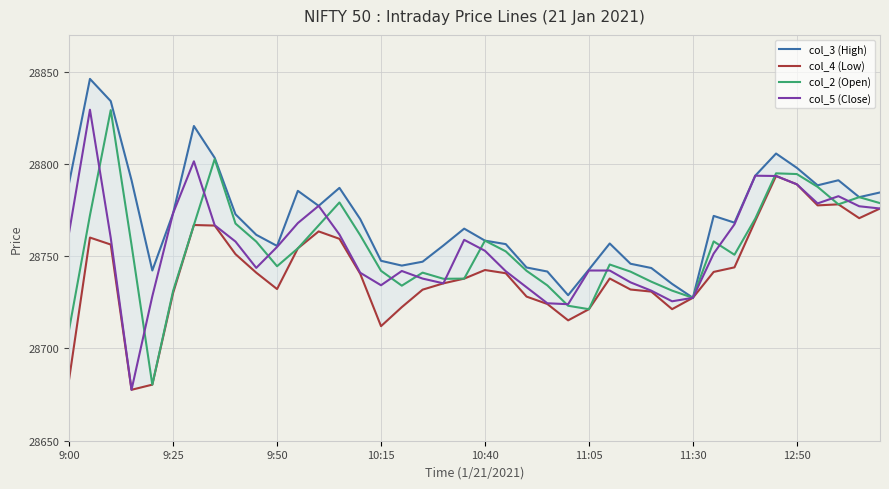

Is it true that col_5 (Close) equals 47673.6 at 9:50?

False